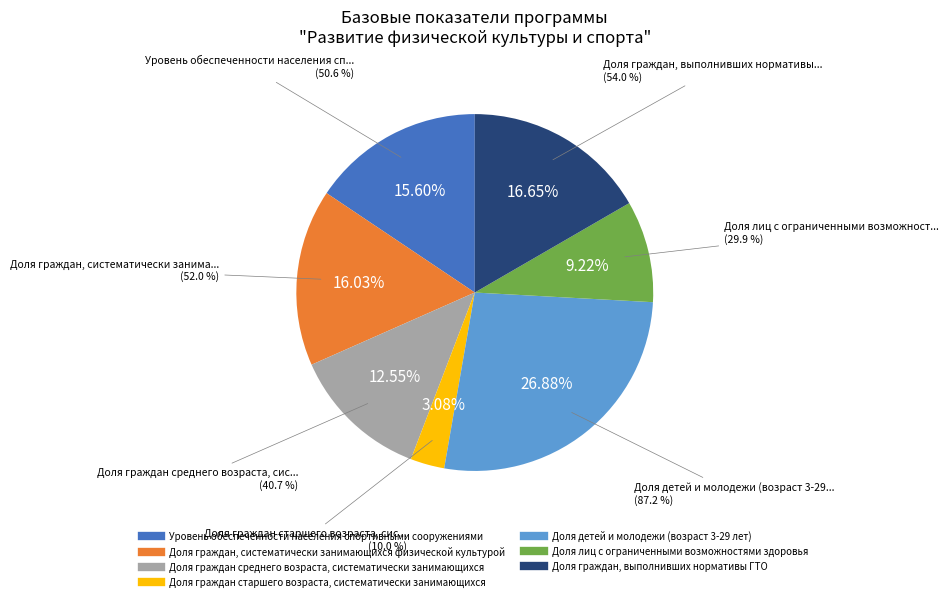

Is Доля граждан, выполнивших нормативы ГТО the majority of the pie?

No